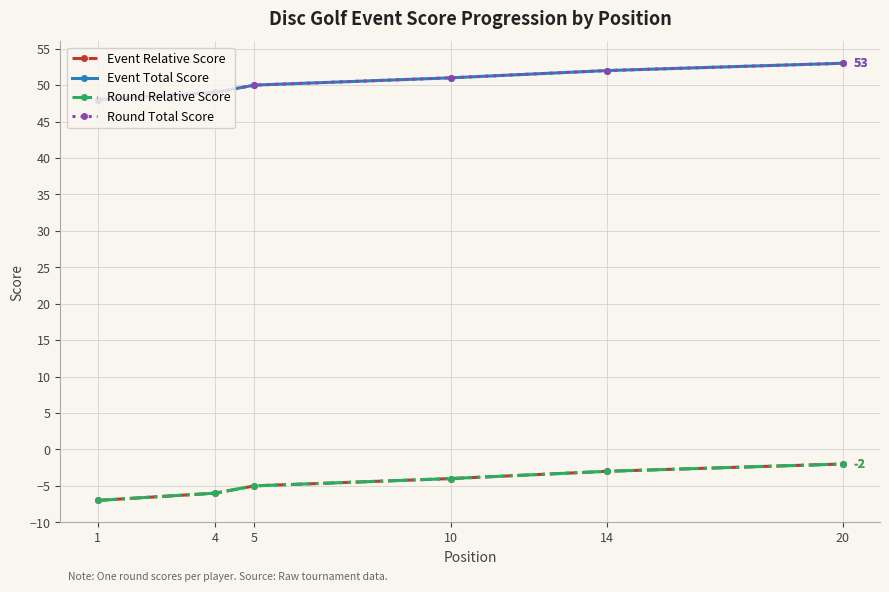

At which label does Round Relative Score reach its minimum?

1